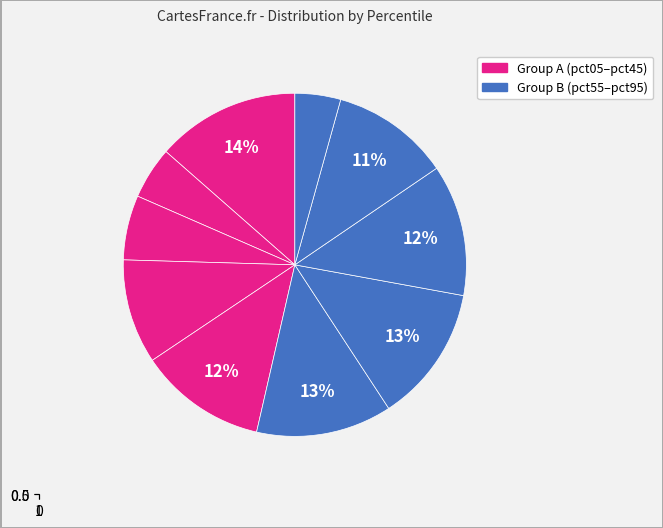

What percentage is NOT represented by pct15?

95.1%